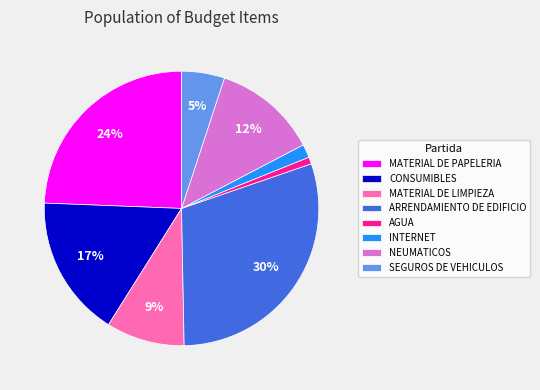

How many slices are in this pie chart?

8